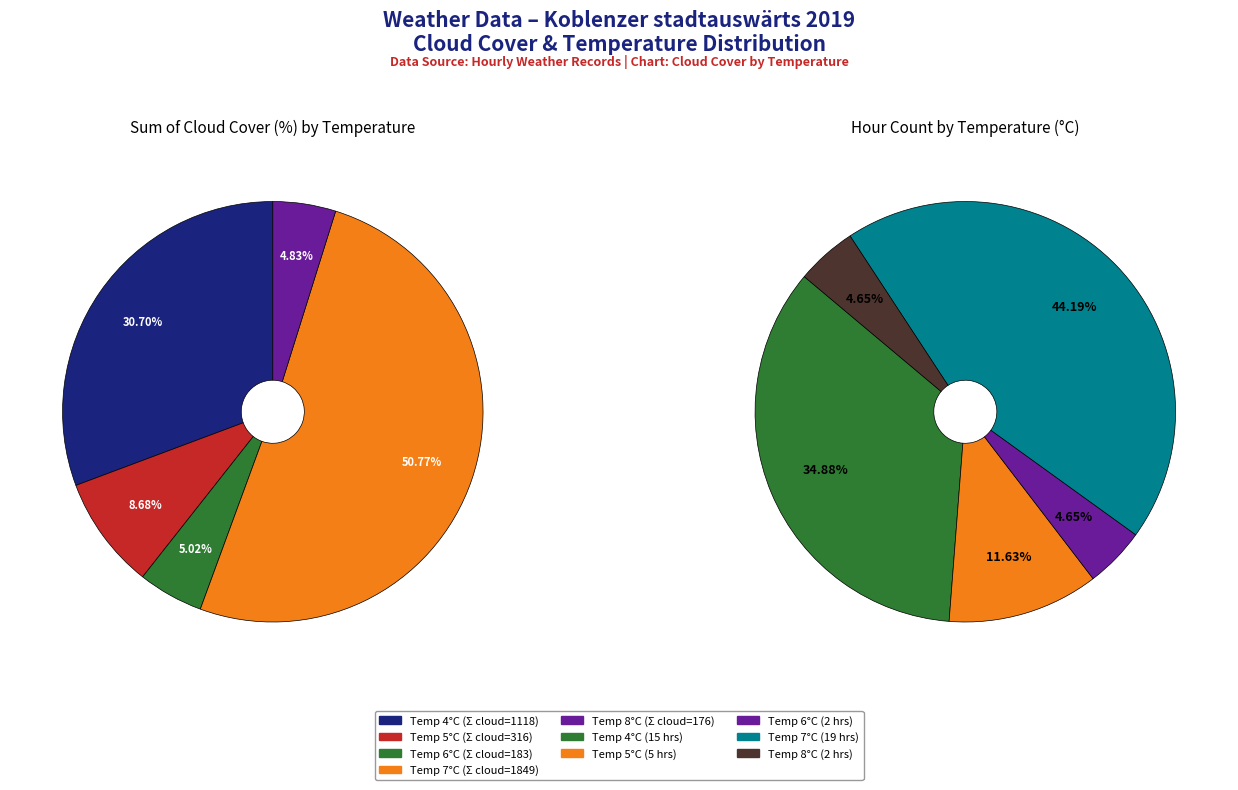

Does any single category account for the majority?

No